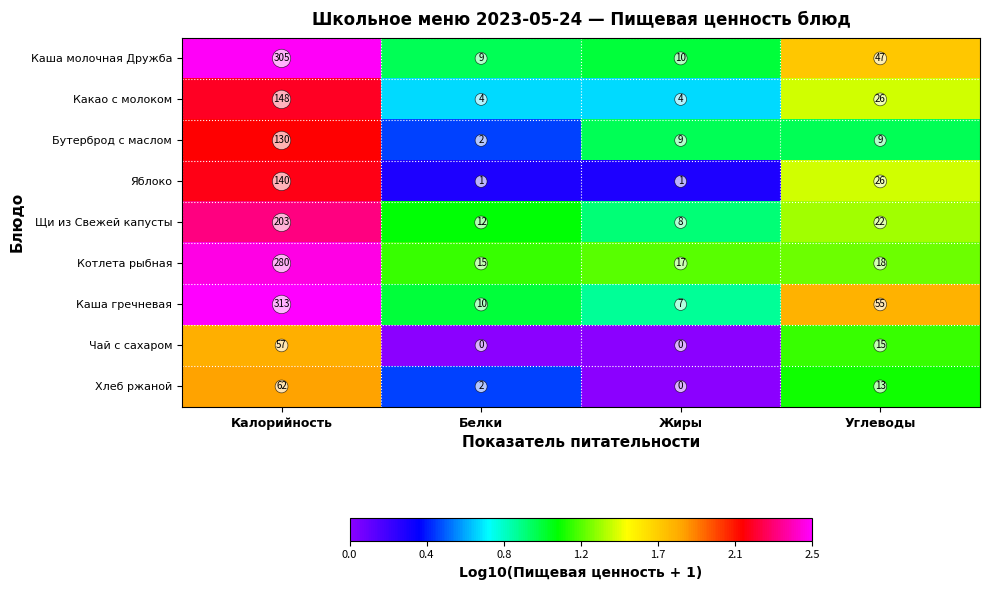

True or false: Яблоко has a value of 0 at Жиры.

False